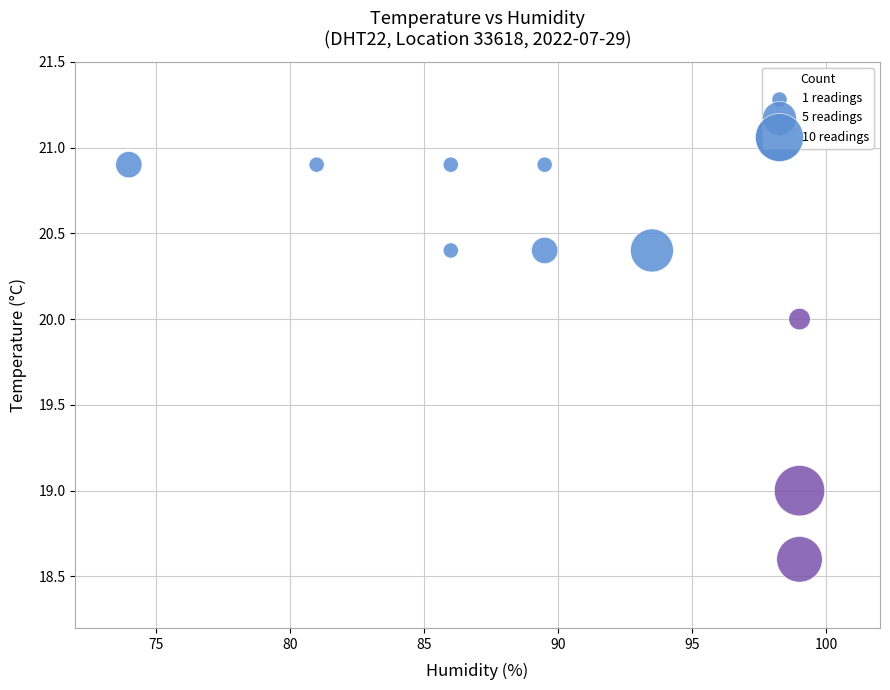

What is the average Y value?

20.2